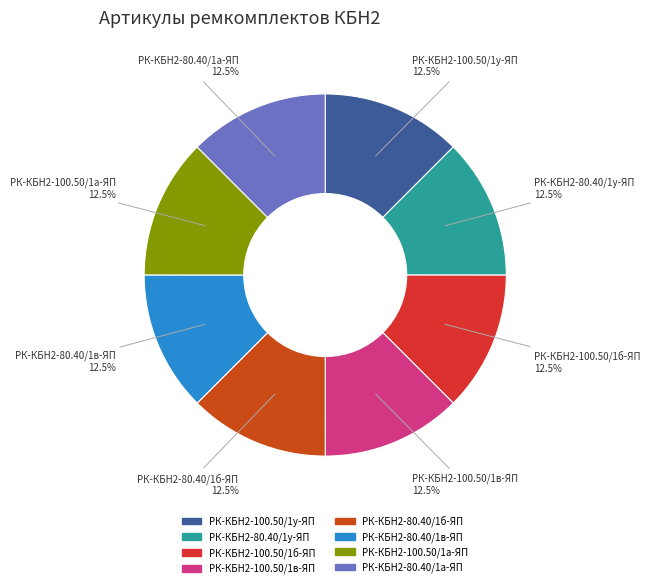

What is the ratio of the value at РК-КБН2-80.40/1б-ЯП to the value at РК-КБН2-80.40/1а-ЯП?

1.0